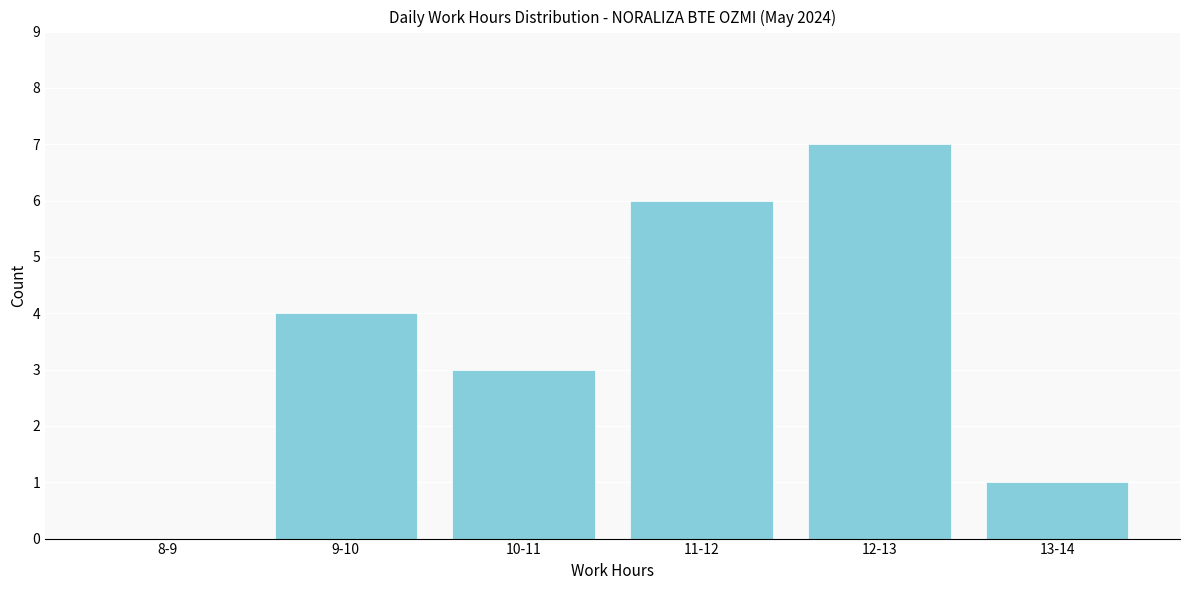

Reading right to left, extract all data points from this chart.

13-14=1	12-13=7	11-12=6	10-11=3	9-10=4	8-9=0